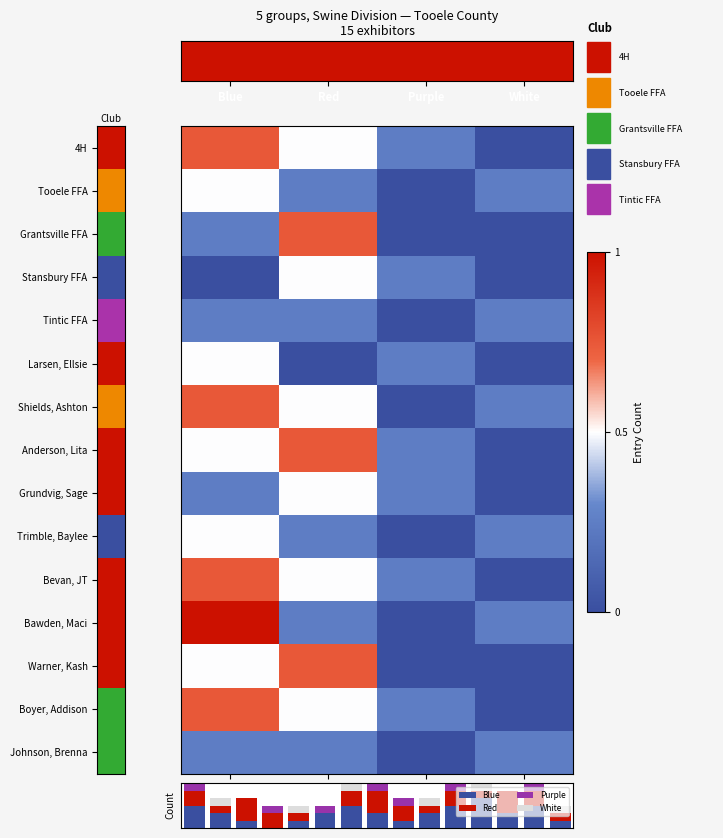

How many White values are between 0 and 1?

15